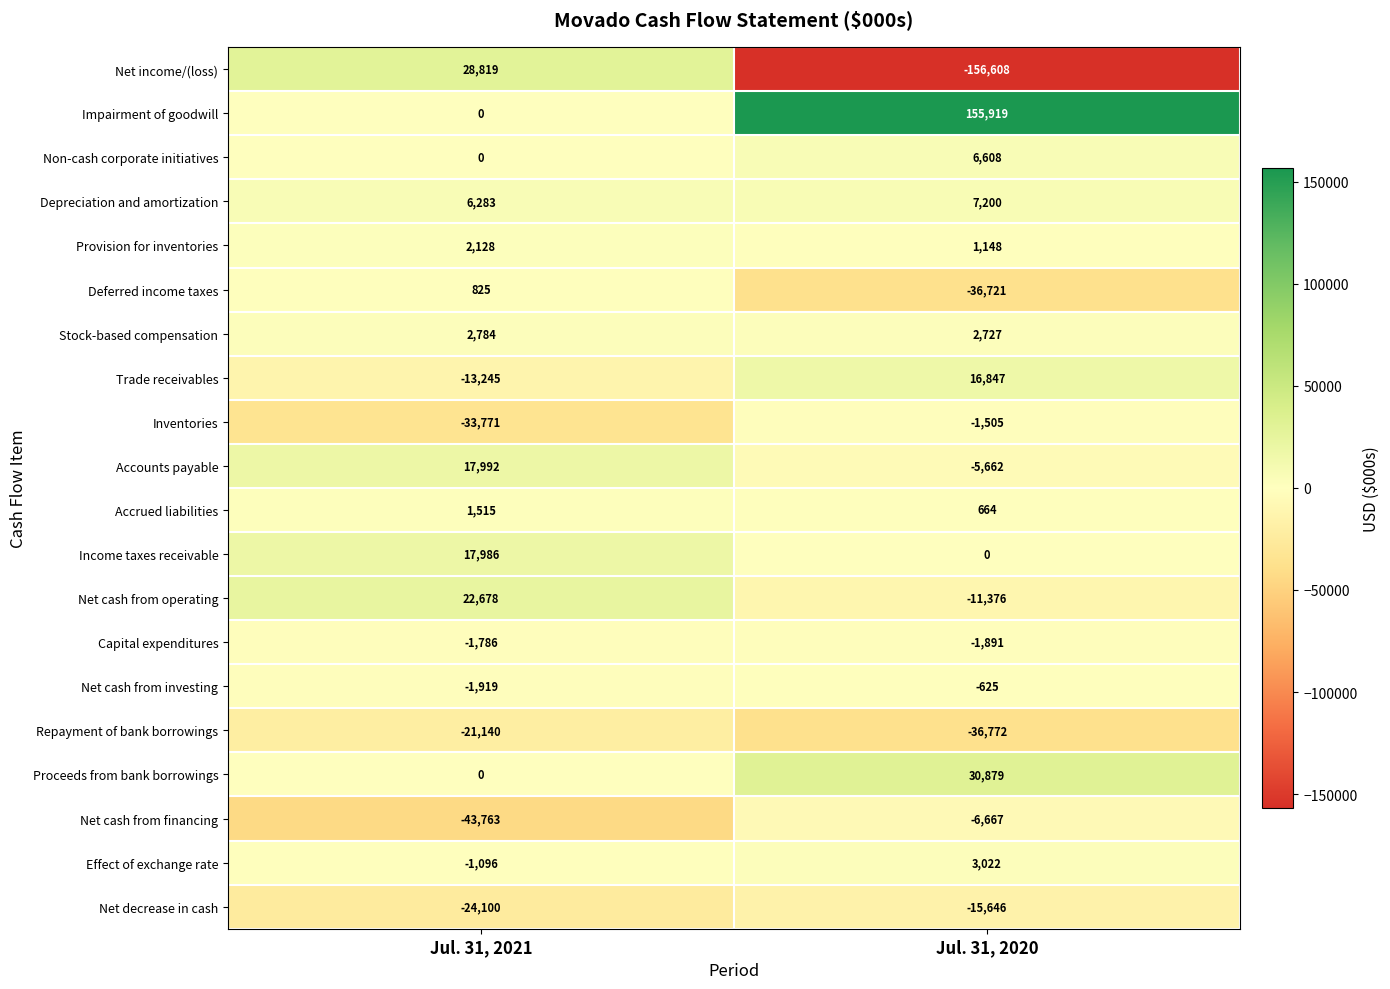

Rank the series by their maximum value, from highest to lowest.

Impairment of goodwill, Proceeds from bank borrowings, Net income/(loss), Net cash from operating, Accounts payable, Income taxes receivable, Trade receivables, Depreciation and amortization, Non-cash corporate initiatives, Effect of exchange rate, Stock-based compensation, Provision for inventories, Accrued liabilities, Deferred income taxes, Net cash from investing, Inventories, Capital expenditures, Net cash from financing, Net decrease in cash, Repayment of bank borrowings